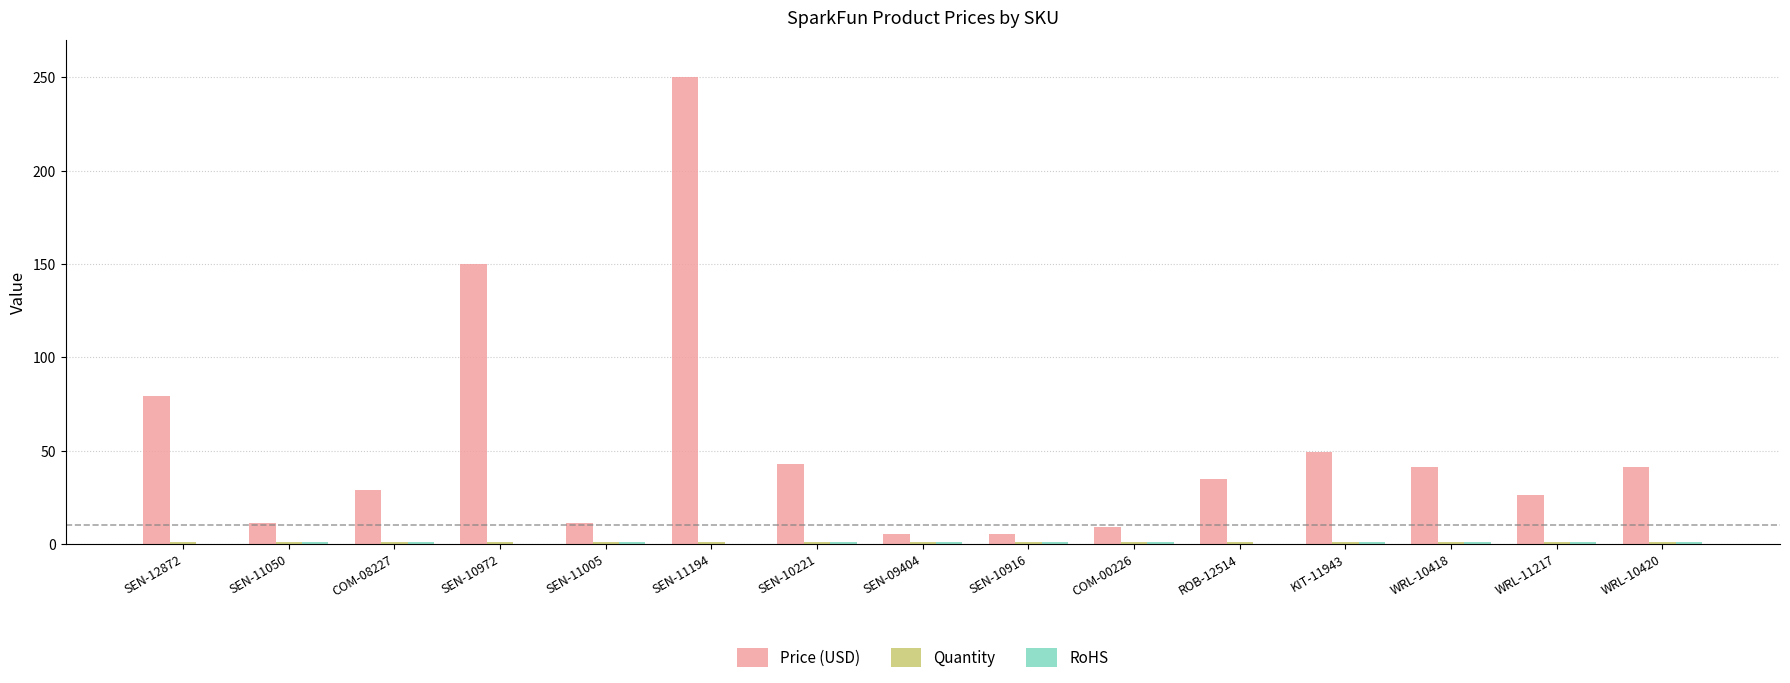

Which label corresponds to the largest value in the chart?

SEN-11194